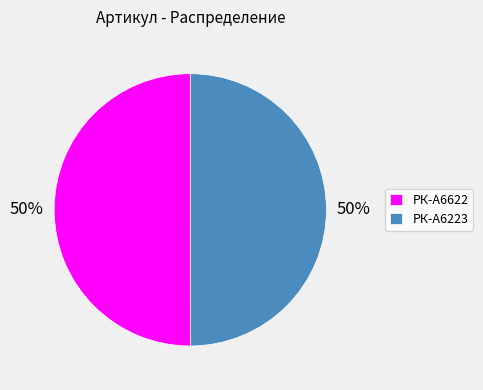

Do РК-А6223 and РК-А6622 together represent more than half of the pie?

Yes